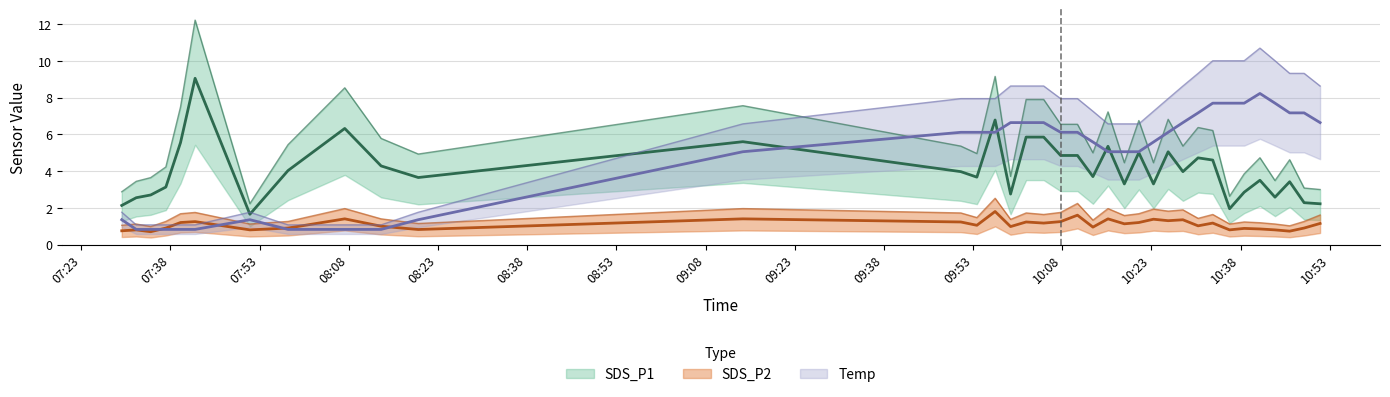

True or false: SDS_P2 and SDS_P1 intersect in this chart.

False